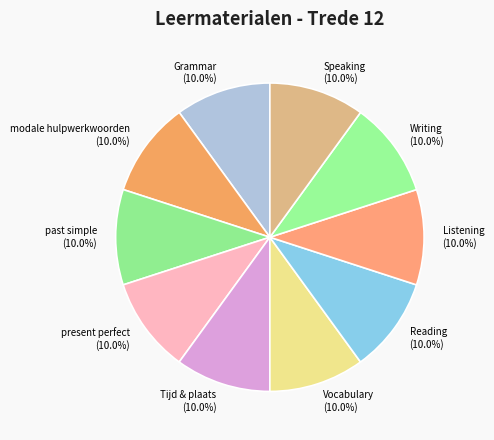

Does Listening account for over 50% of the chart?

No